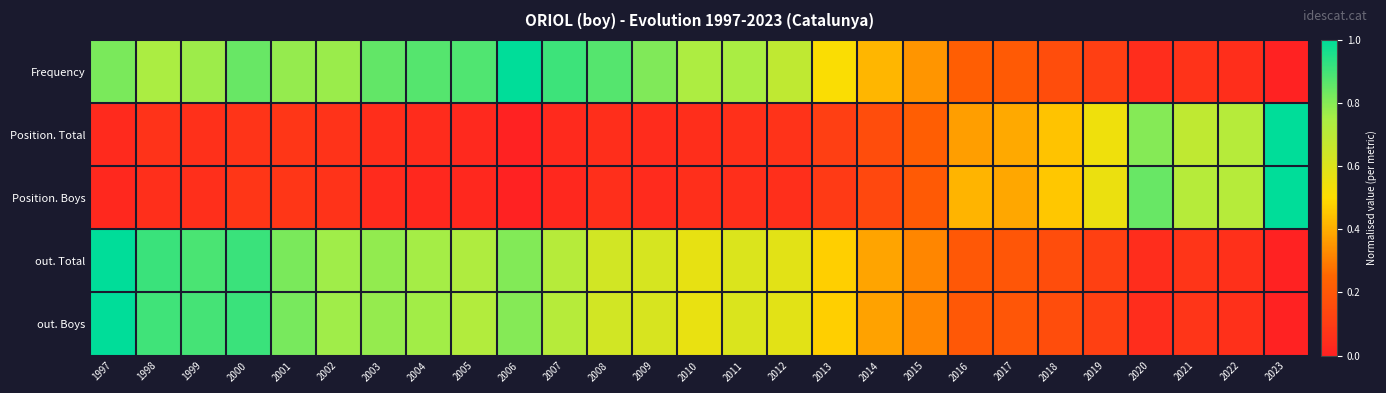

Which has a higher value, 2007 or 2023?

2007